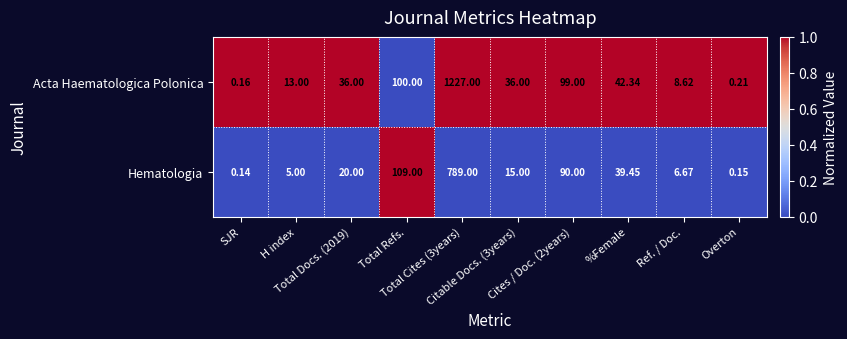

List the series in order of their peak value, lowest first.

Hematologia, Acta Haematologica Polonica